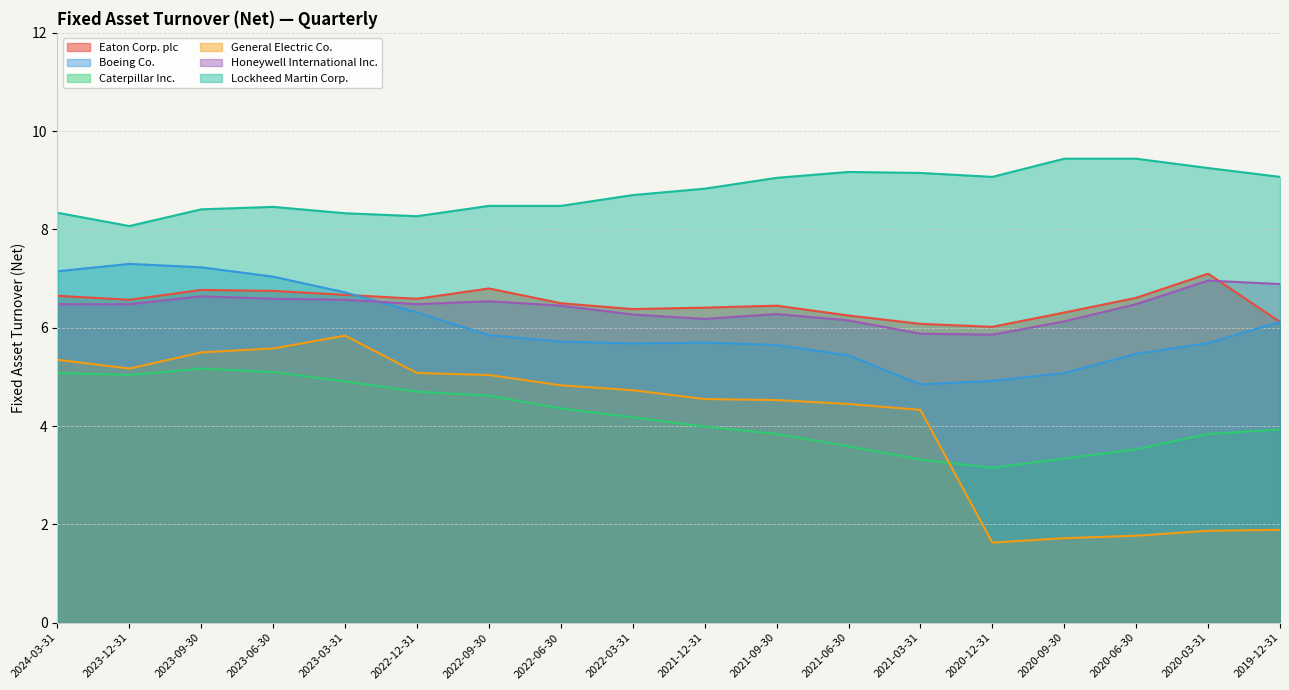

What is the spread (max minus min) of values at 2024-03-31?

3.3